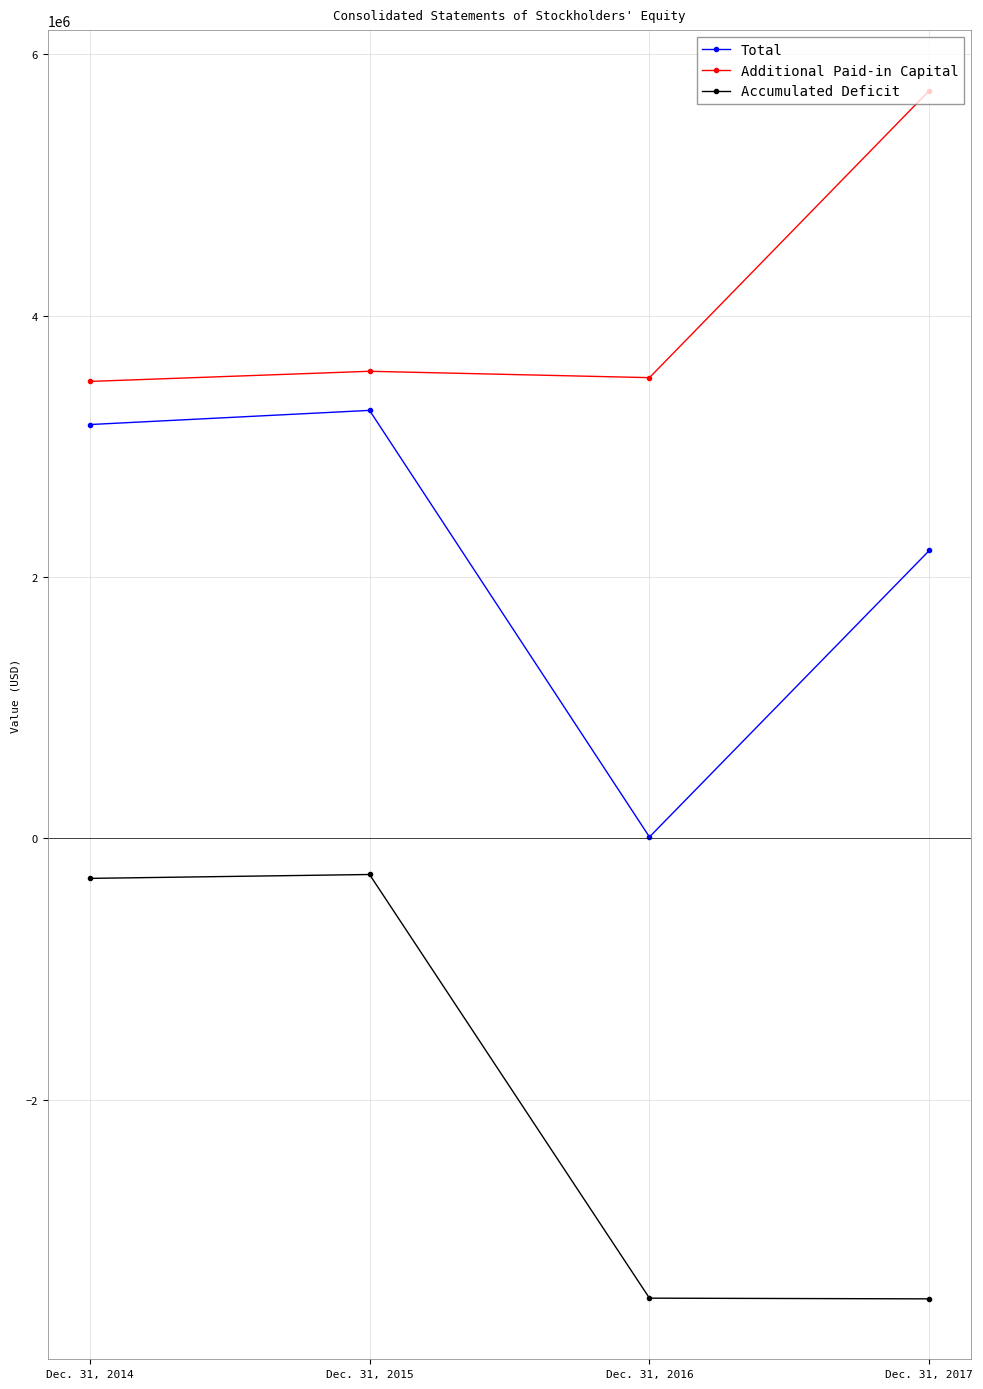

Which series has the largest total across all categories?

Additional Paid-in Capital